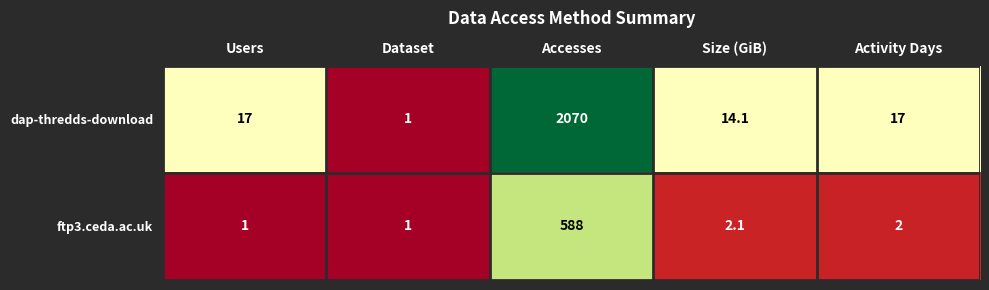

What is the highest value of the ftp3.ceda.ac.uk series?

588.0